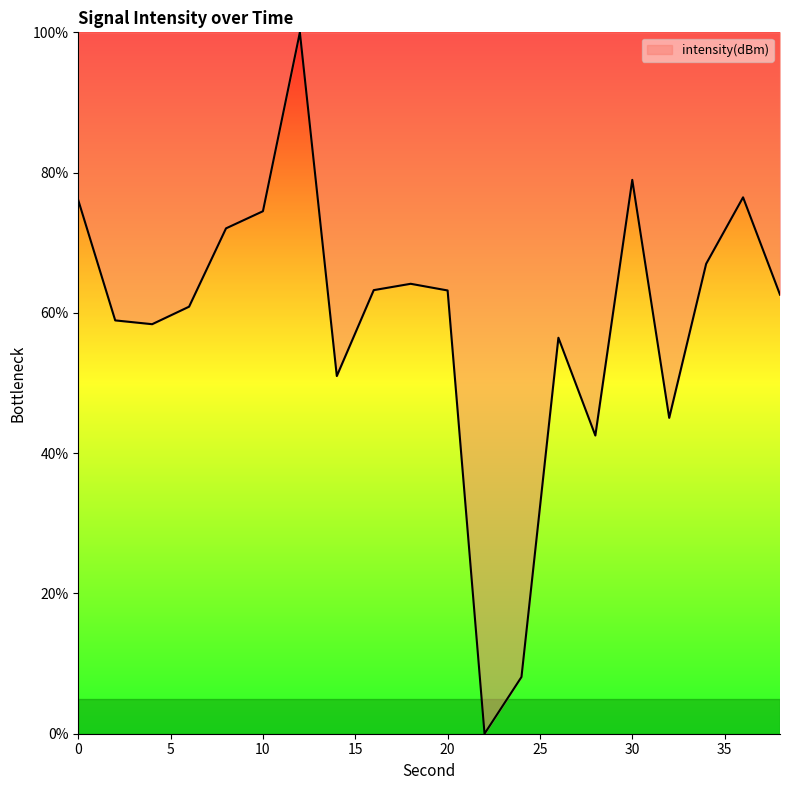

Count the number of categories in the chart.

20